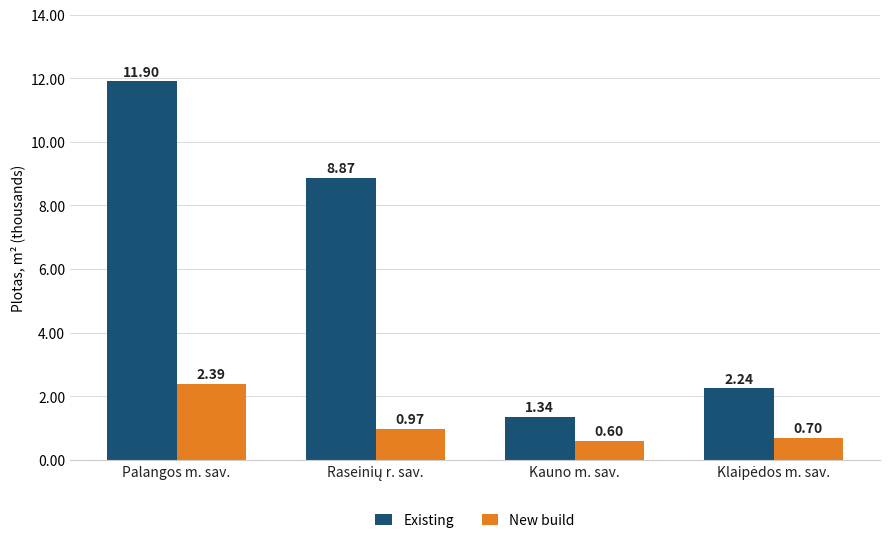

What position from the left is Palangos m. sav.?

1